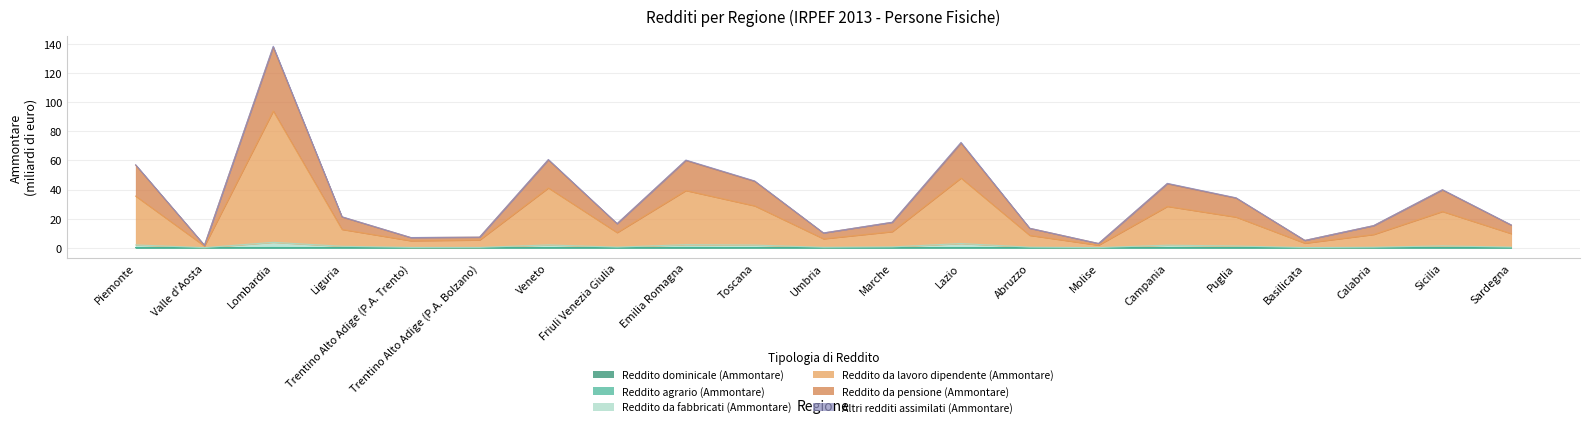

True or false: Reddito da pensione (Ammontare) and Reddito agrario (Ammontare) cross at least once.

False